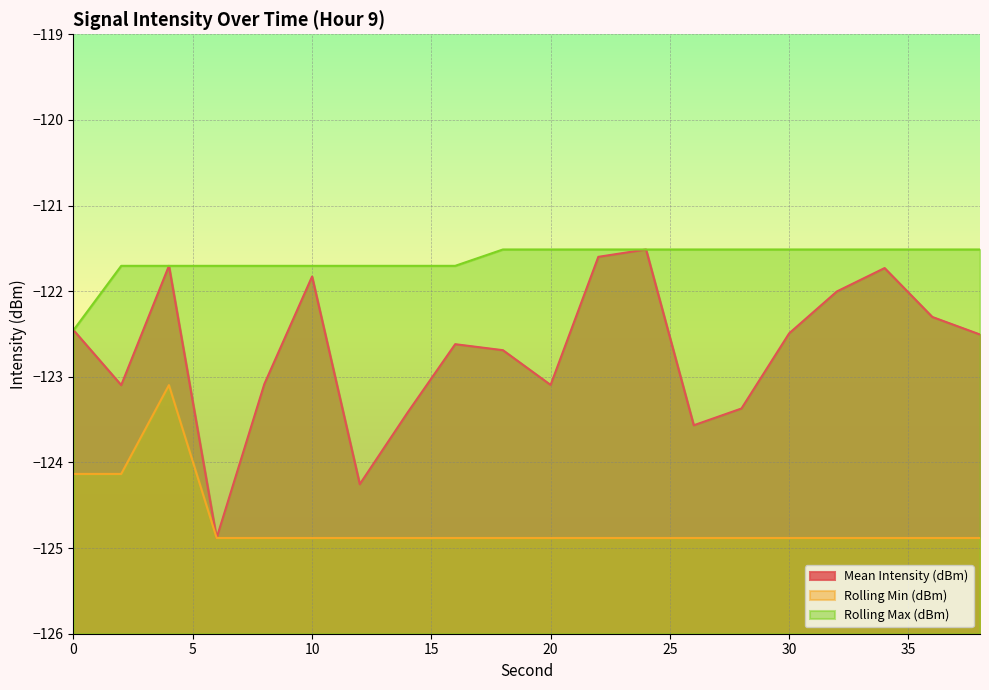

What is the total value across all series at 24?

-367.9